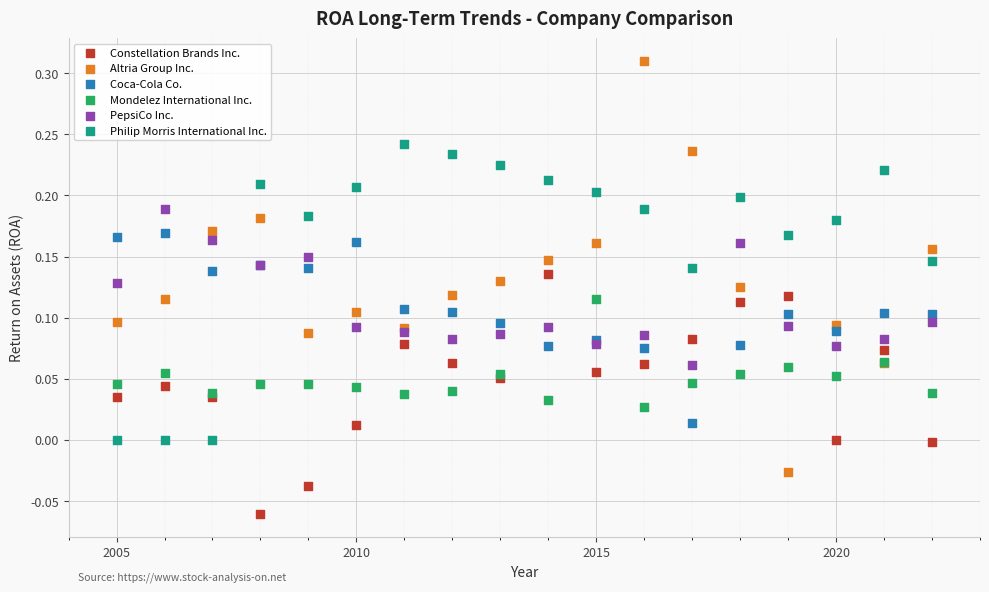

Which series has the widest spread of Y values?

Altria Group Inc.